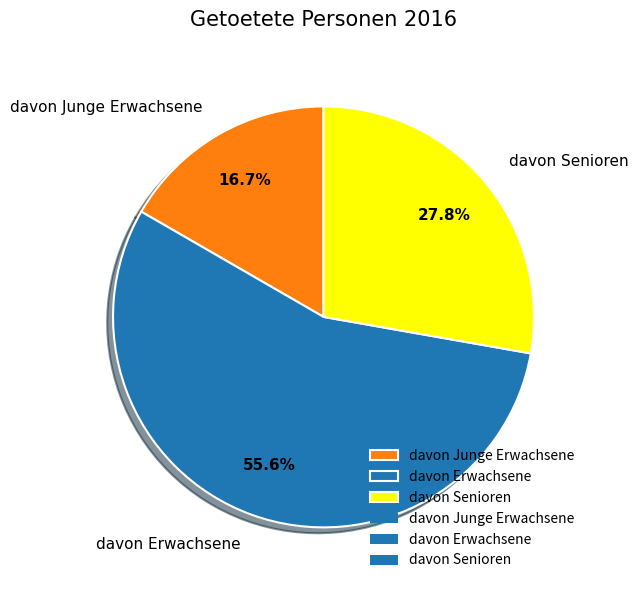

Approximately how many times larger is the value at davon Erwachsene compared to davon Senioren?

2.0